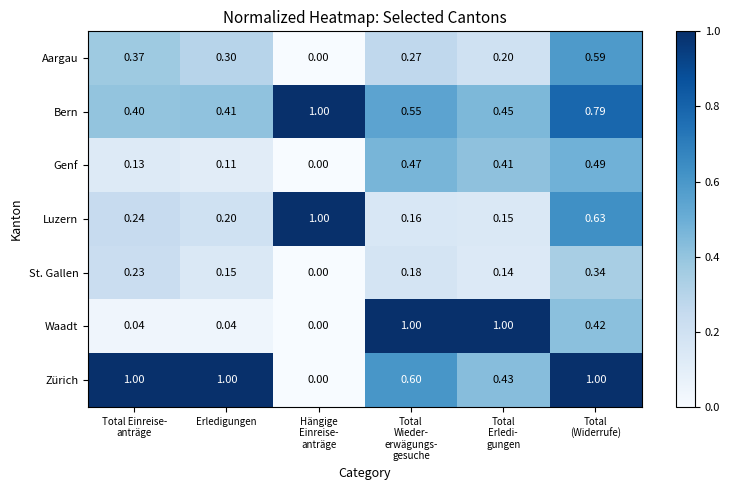

Which series has the largest total across all categories?

Zürich